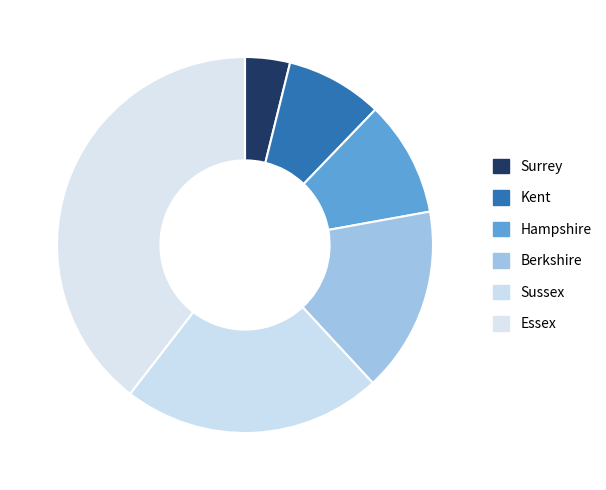

Which has a higher value, Kent or Berkshire?

Berkshire